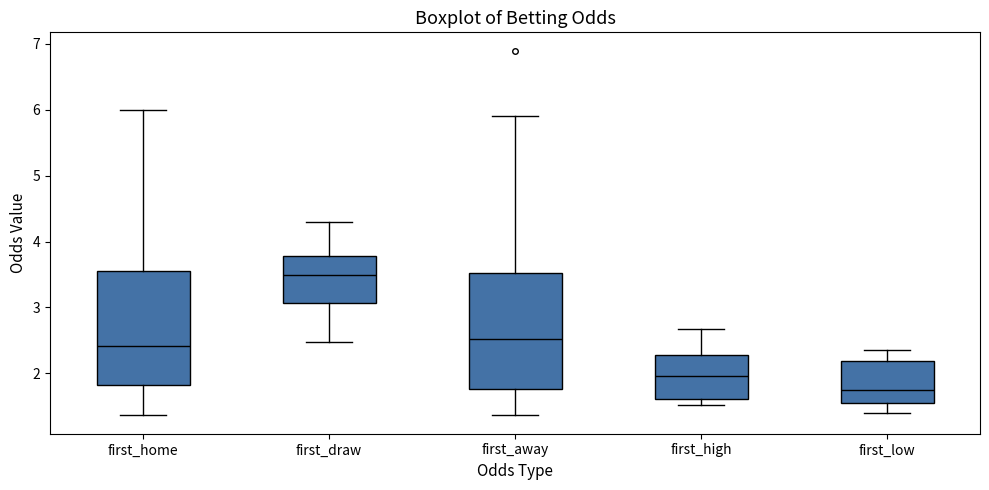

Where does the lower whisker of the box for first_draw end on the y-axis? The values are not printed on the chart, so give them approximately, as read against the axis.

2.5